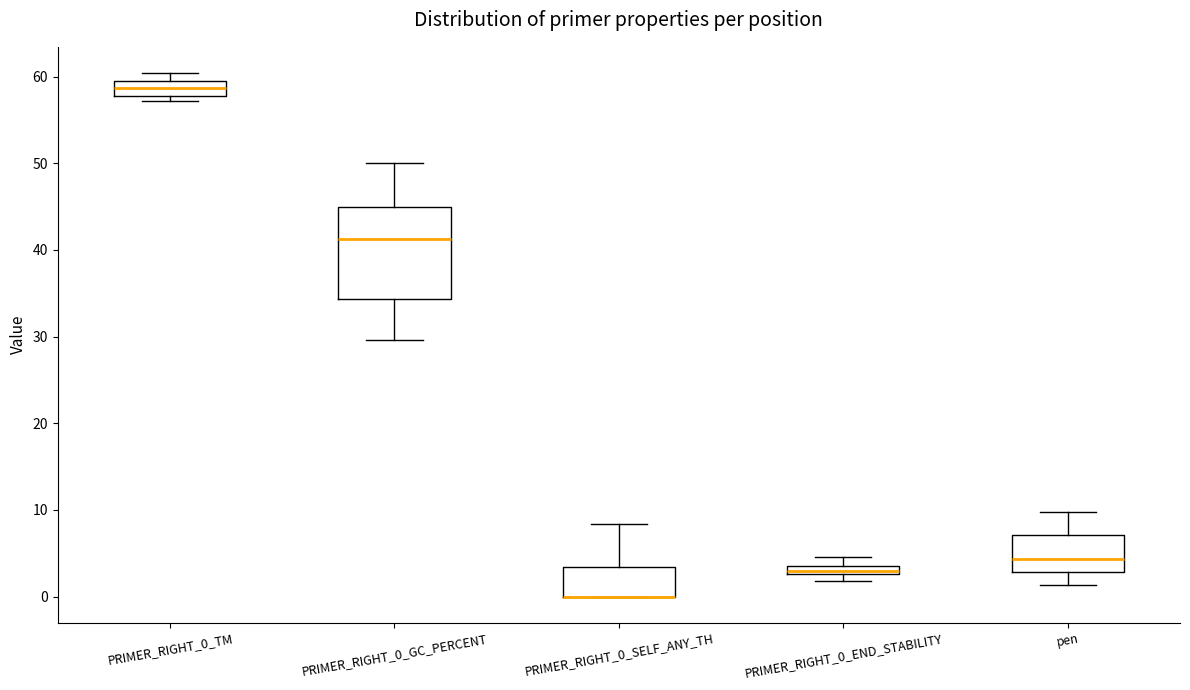

Where is the upper edge of the box for PRIMER_RIGHT_0_END_STABILITY on the y-axis? The values are not printed on the chart, so give them approximately, as read against the axis.

4